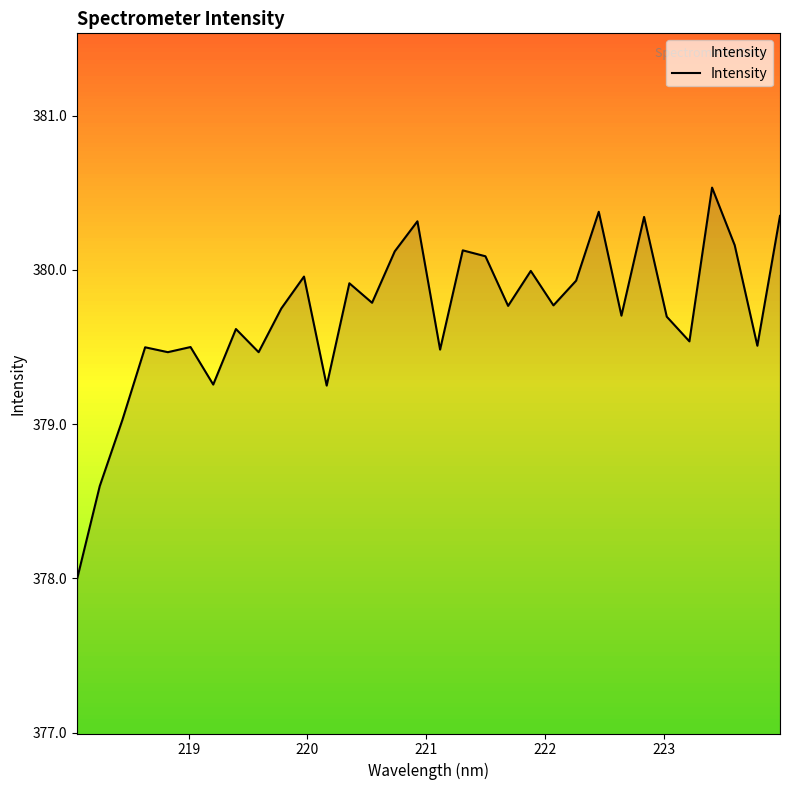

What is the minimum value shown in the chart?

378.0